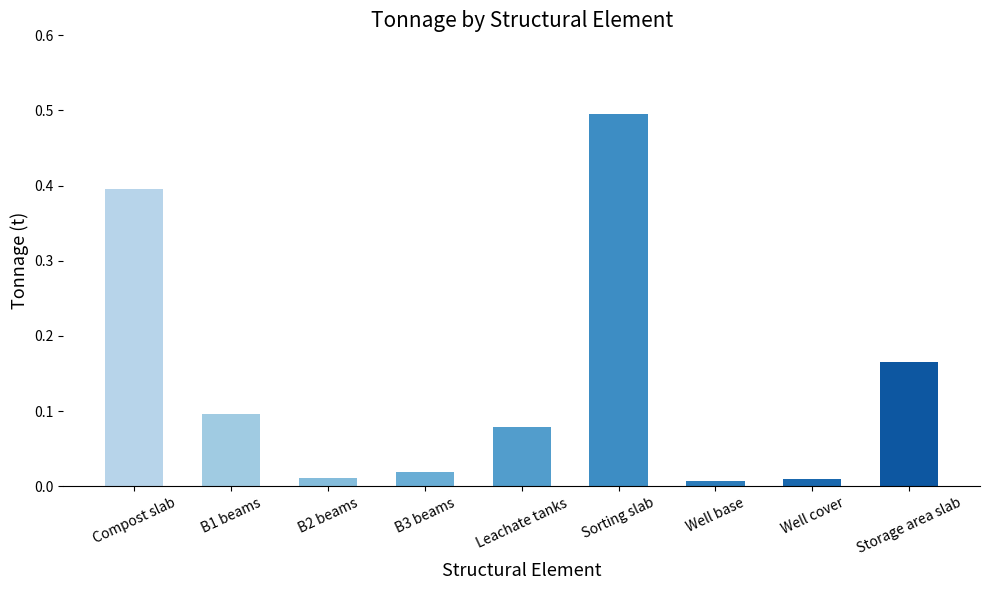

The value at B1 beams is 0.1. True or false?

True